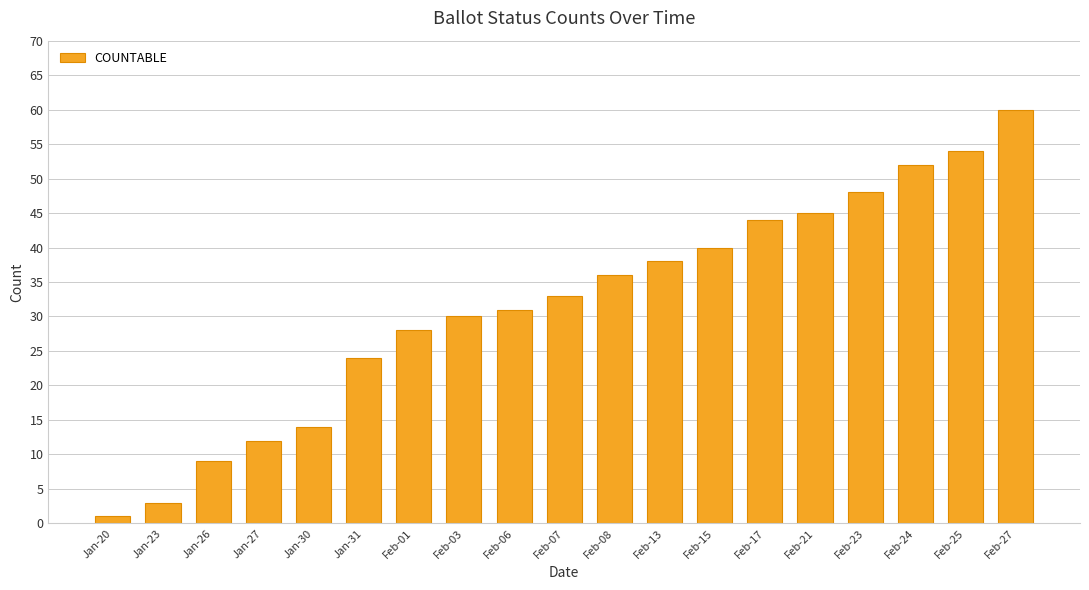

What is the sum of all values?

602